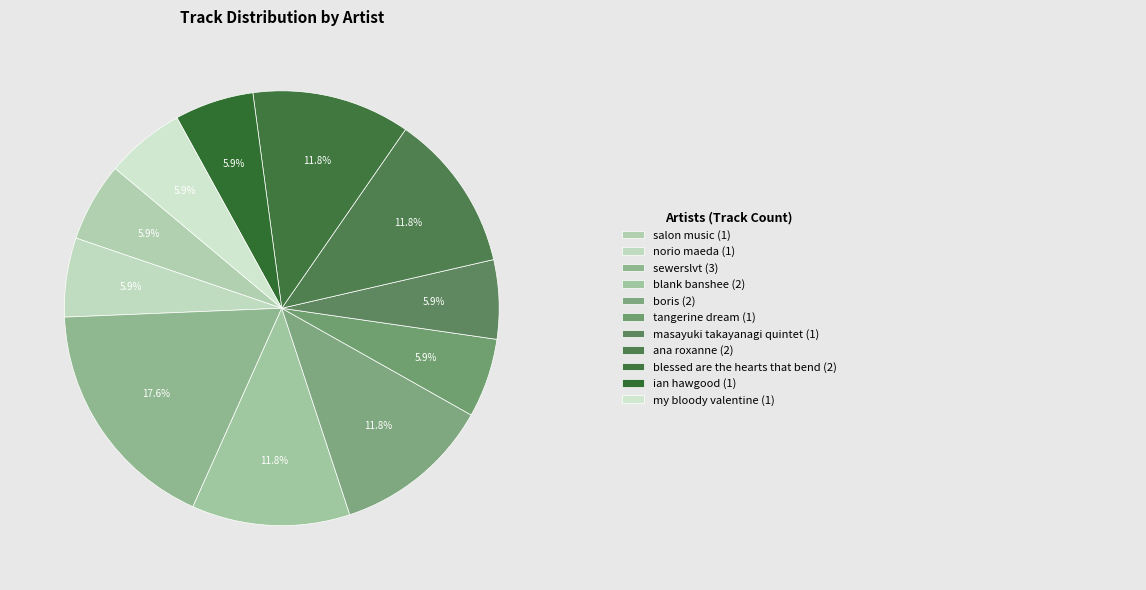

To the nearest percent, what is the average slice percentage?

9%